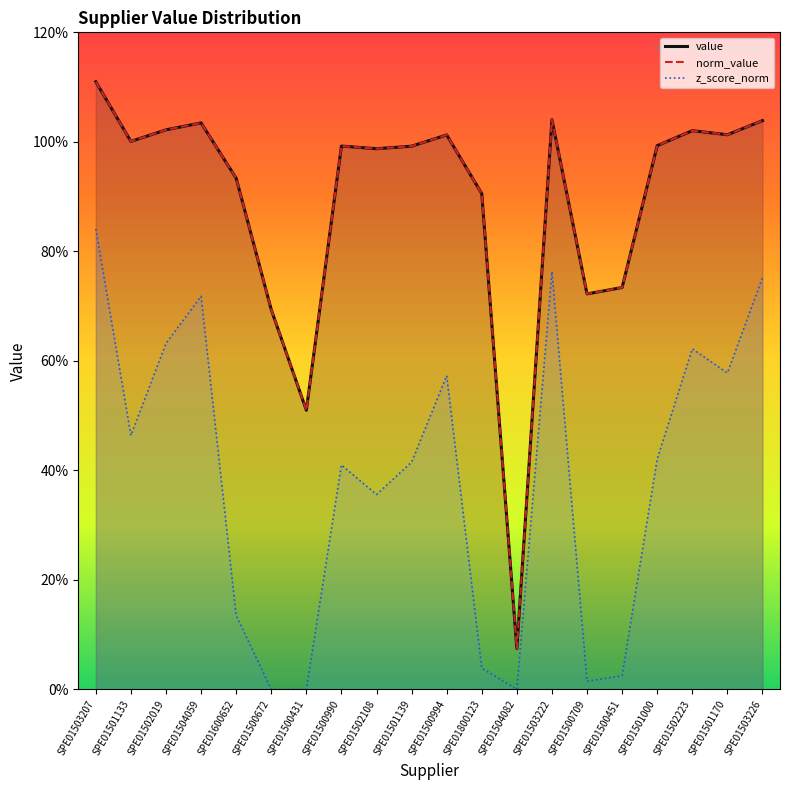

What is the sum of the norm_value values at SPE01504059 and SPE01503222?

2.1